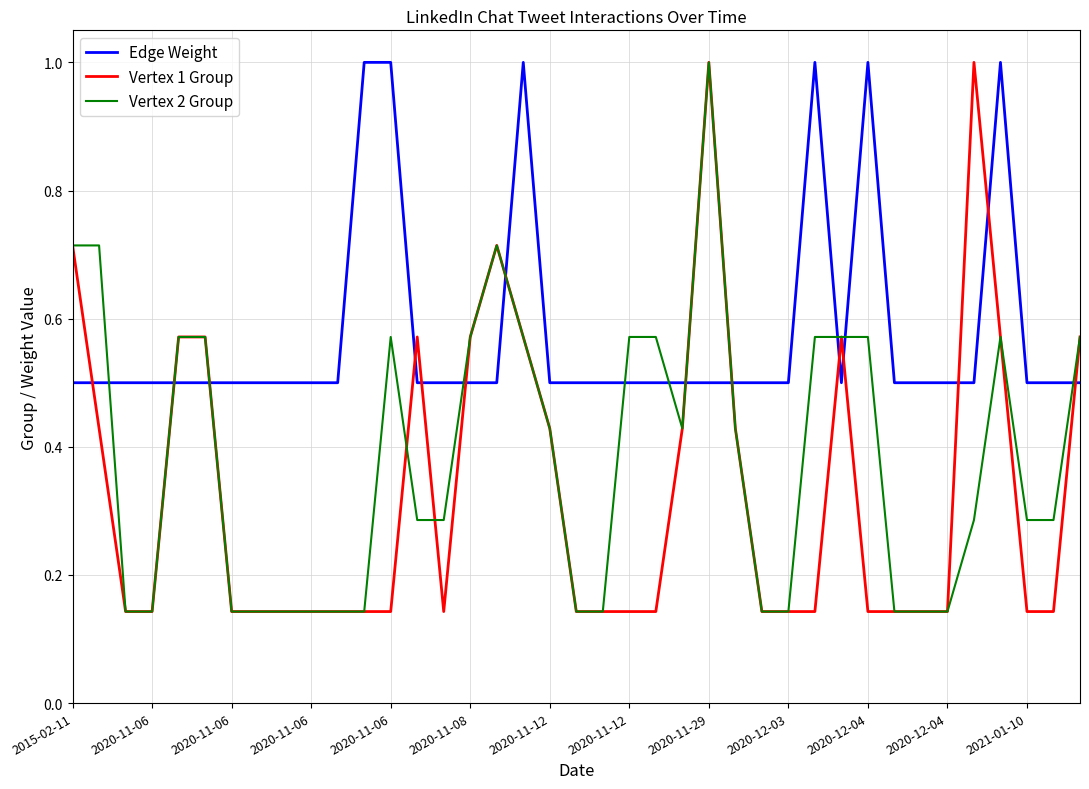

How many intersections are there between Edge Weight and Vertex 2 Group?

12